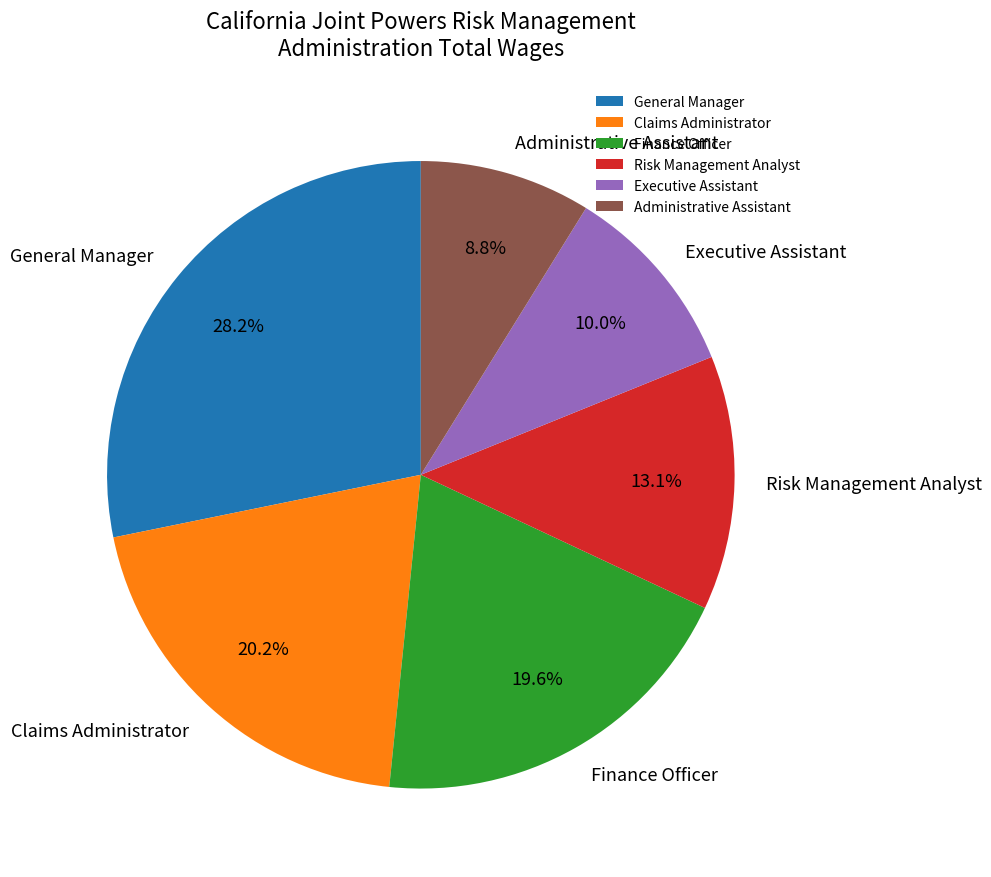

Rank the categories by value from highest to lowest.

General Manager, Claims Administrator, Finance Officer, Risk Management Analyst, Executive Assistant, Administrative Assistant